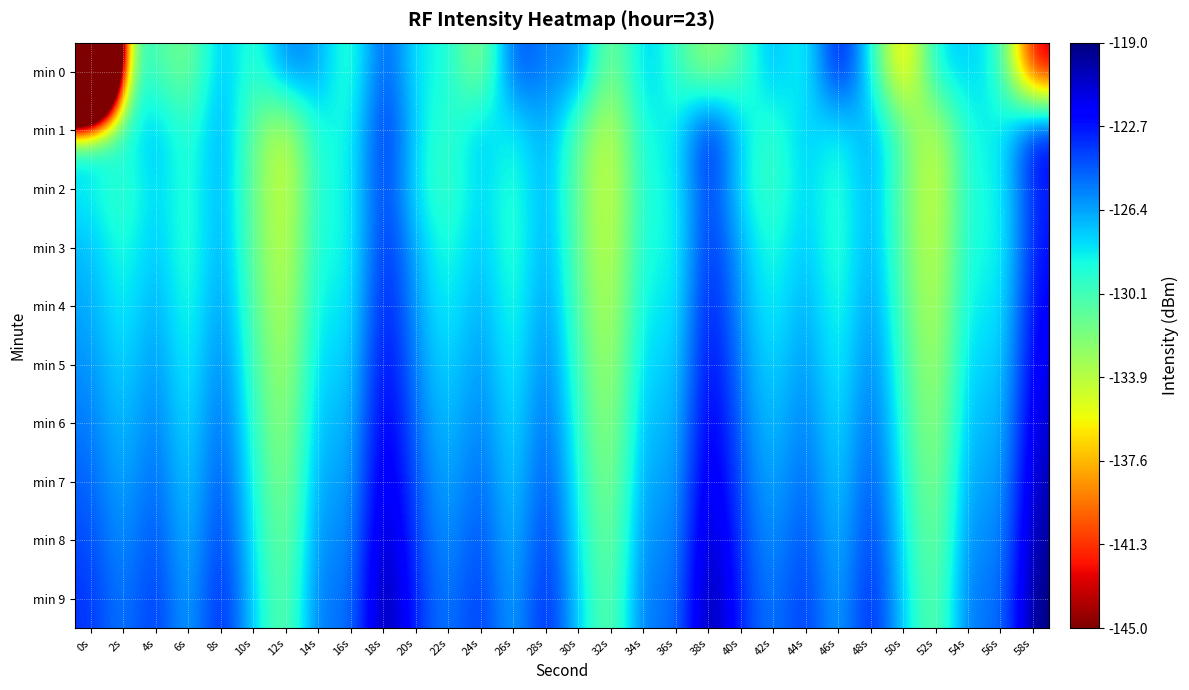

Rank the series by their maximum value, from highest to lowest.

min 9, min 8, min 7, min 6, min 5, min 0, min 1, min 4, min 3, min 2